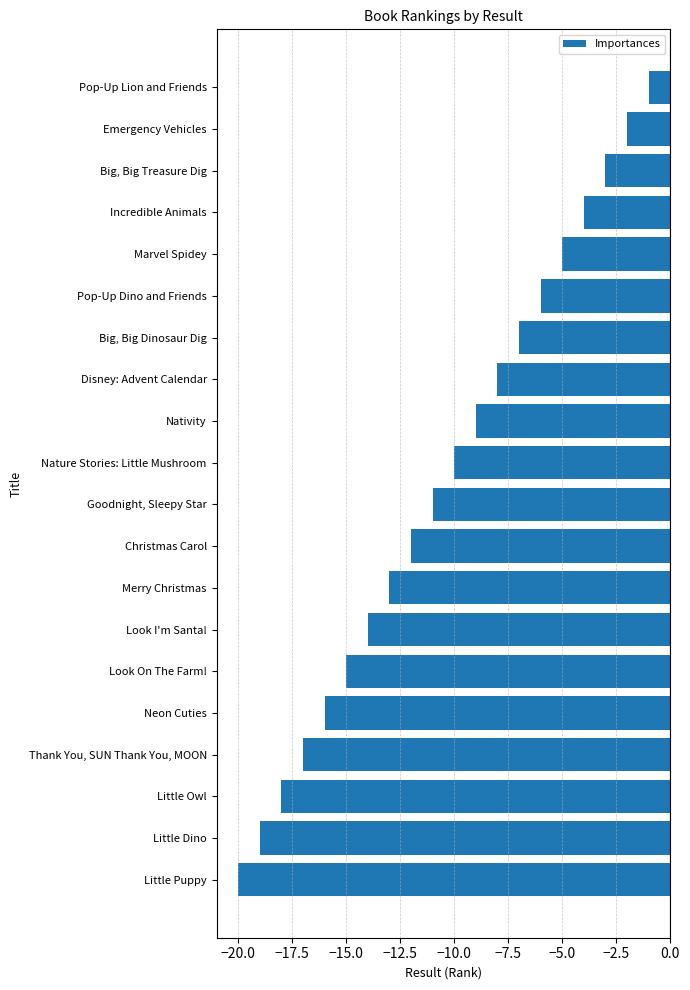

What is the average value?

-10